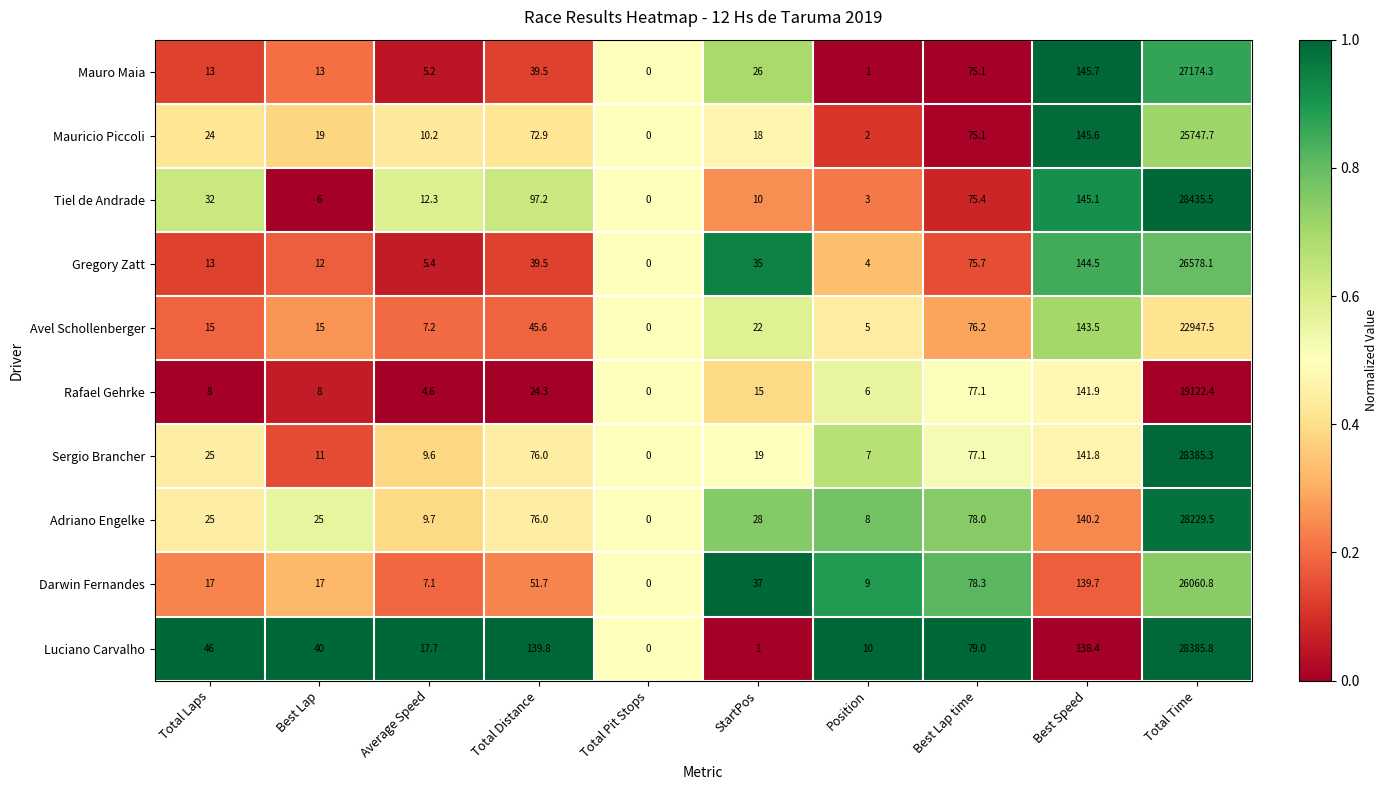

Where is Darwin Fernandes nearest to the value 13030?

Best Speed